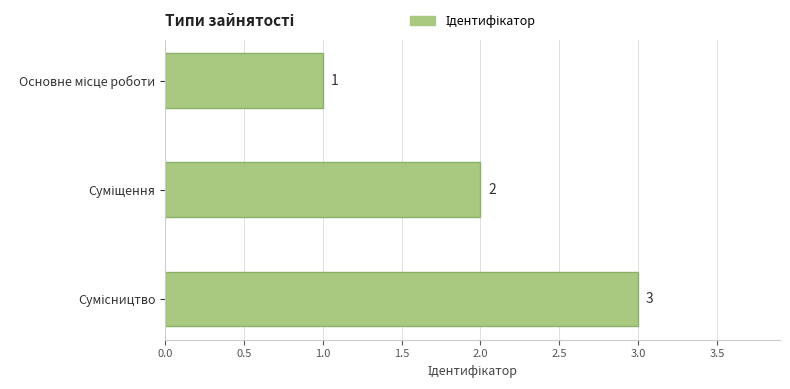

What is the sum of all values?

6